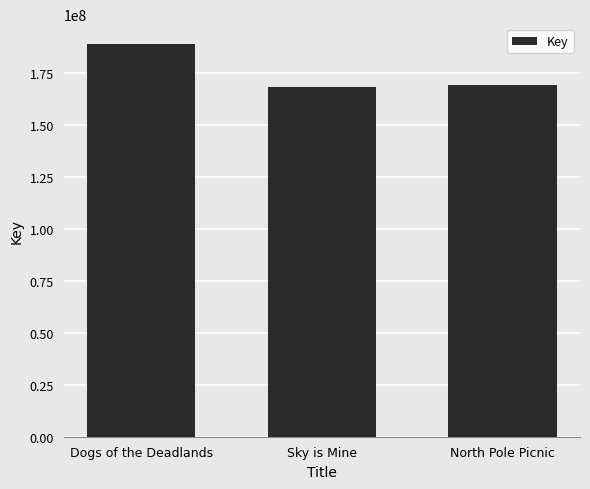

What is the minimum value shown in the chart?

168404975